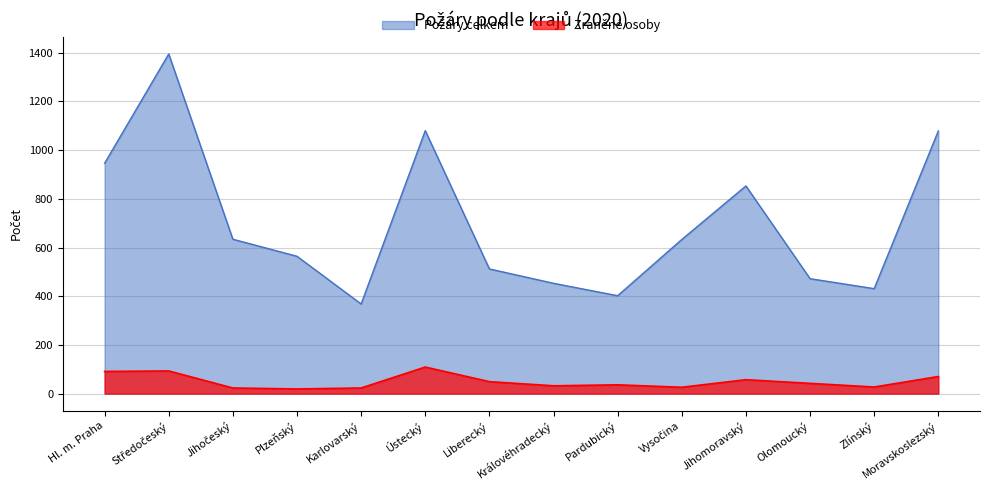

What are all the series names shown in the legend?

Požáry celkem, Zraněné osoby